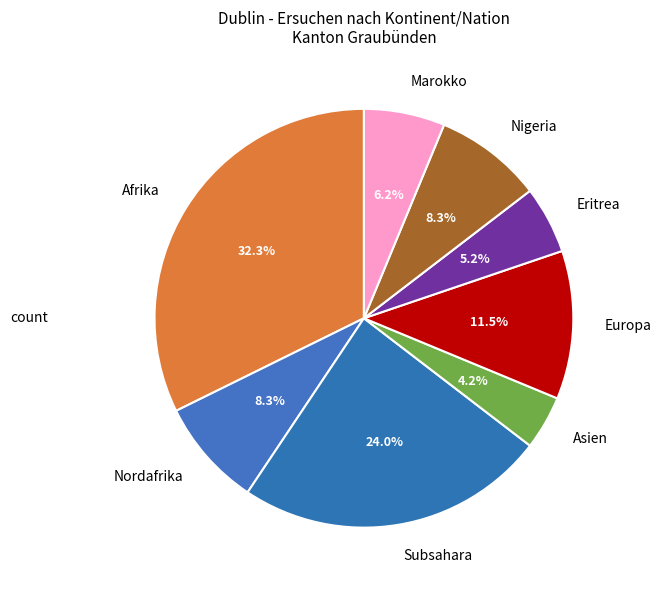

Does any single category account for the majority?

No